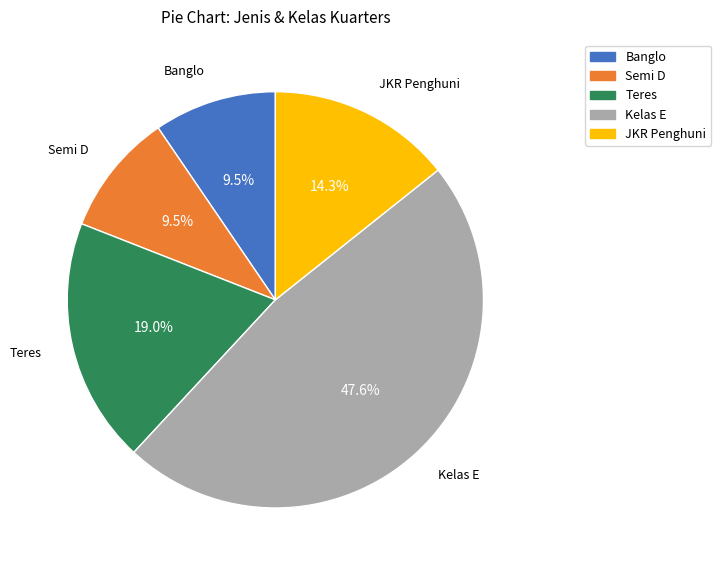

Between Banglo and Teres, which is larger?

Teres